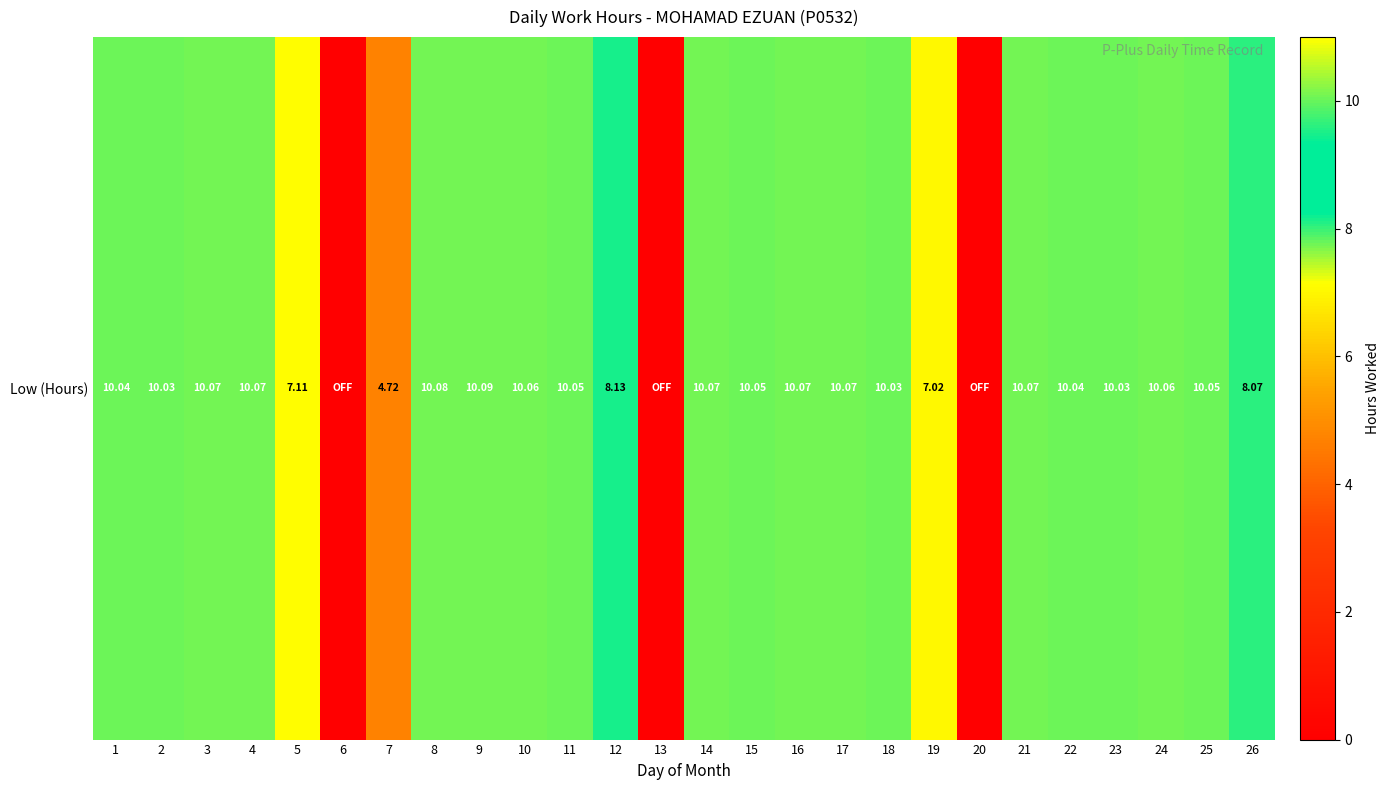

Reading left to right, what are all the values shown in this chart?

10.0	10.0	10.1	10.1	7.1	0.0	4.7	10.1	10.1	10.1	10.1	8.1	0.0	10.1	10.1	10.1	10.1	10.0	7.0	0.0	10.1	10.0	10.0	10.1	10.1	8.1